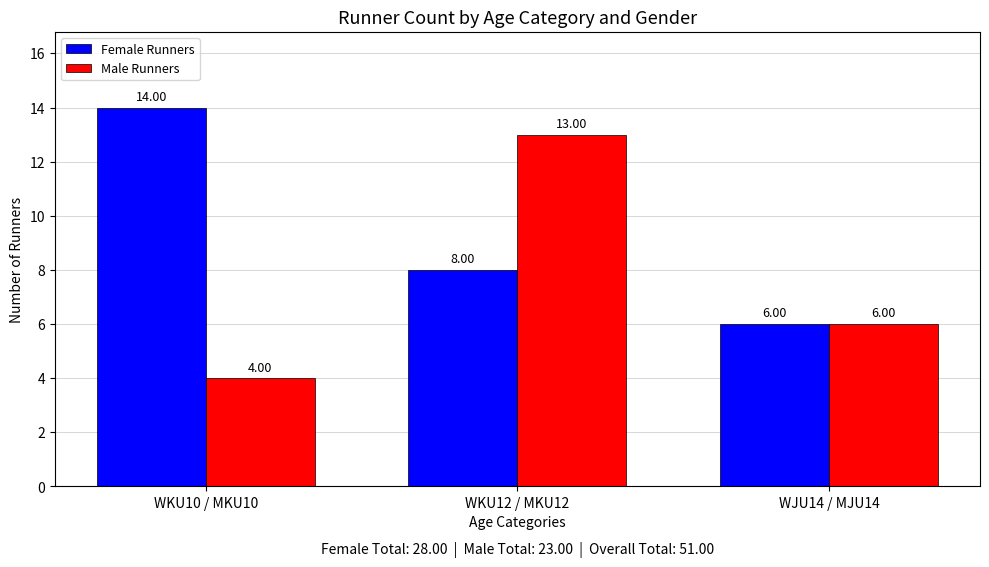

What are all the series names shown in the legend?

Female Runners, Male Runners